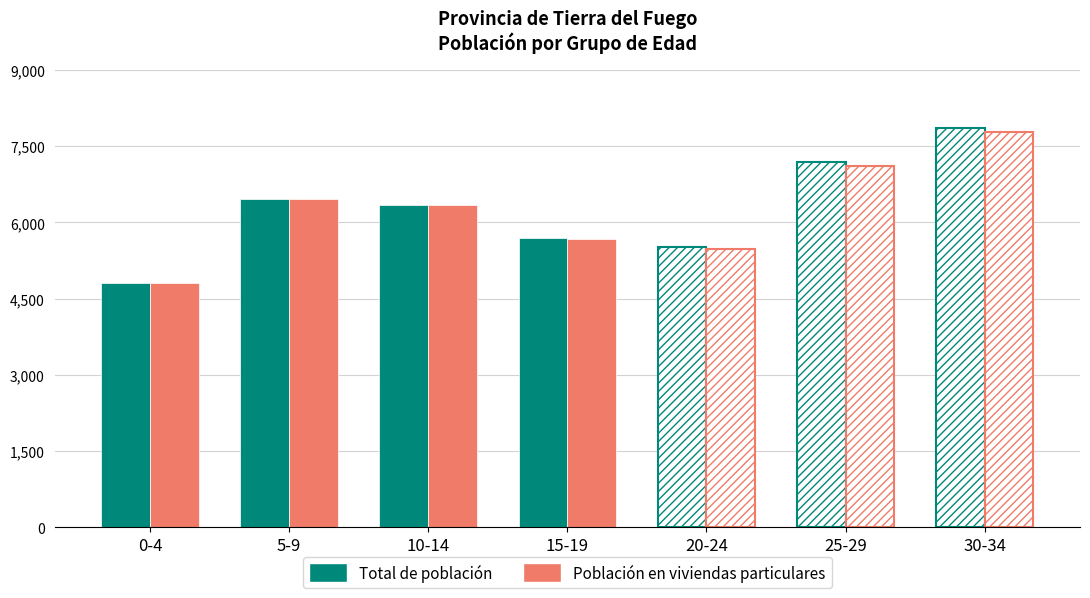

Which label corresponds to the smallest value in the chart?

0-4